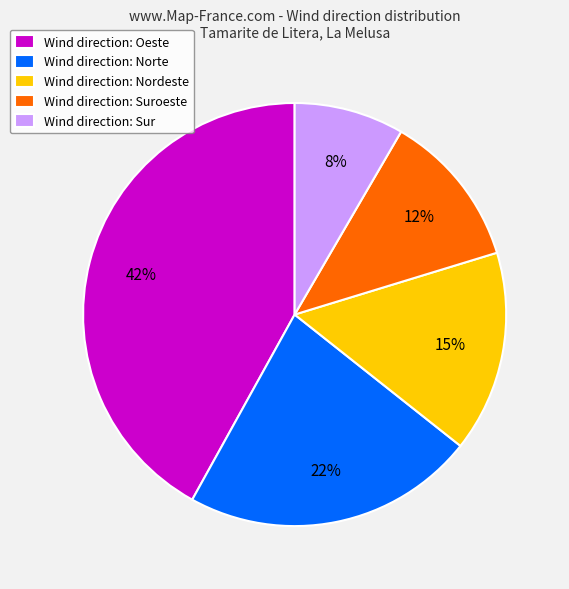

True or false: Wind direction: Nordeste accounts for 15% of the total.

True